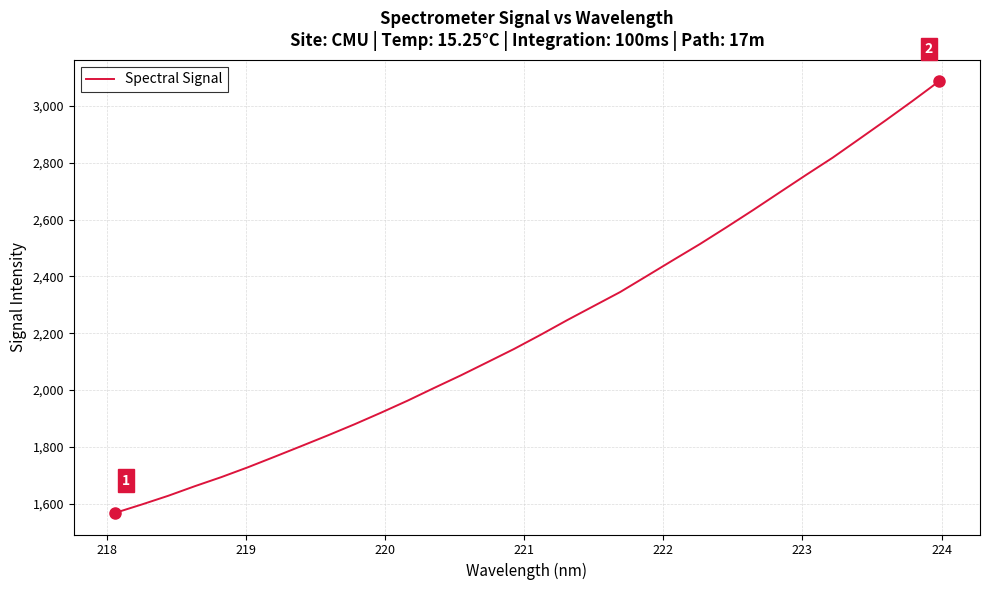

Does the chart display data point markers on the line(s)?

No